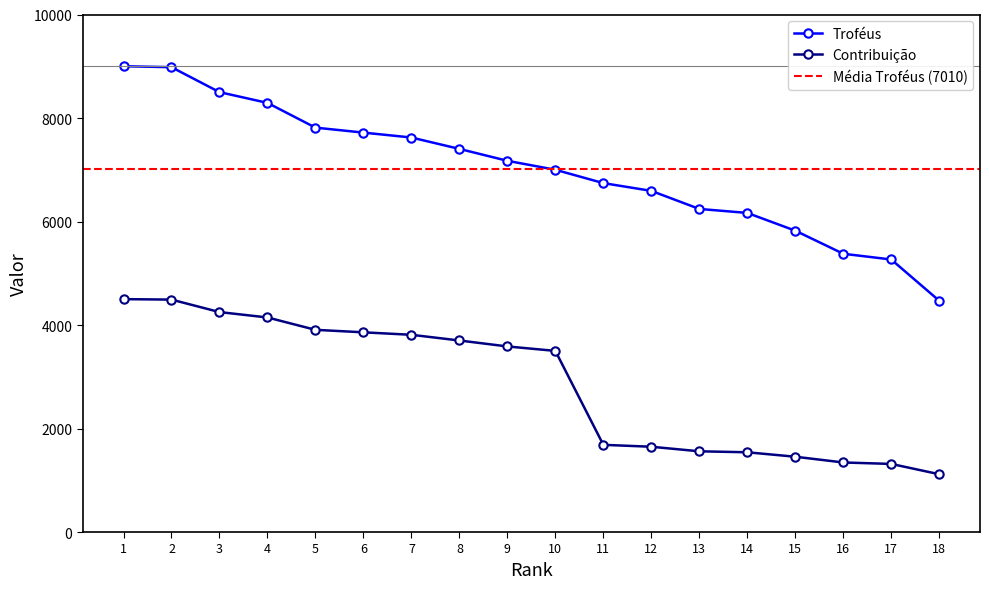

The Troféus series shows 7000 at 10. True or false?

True